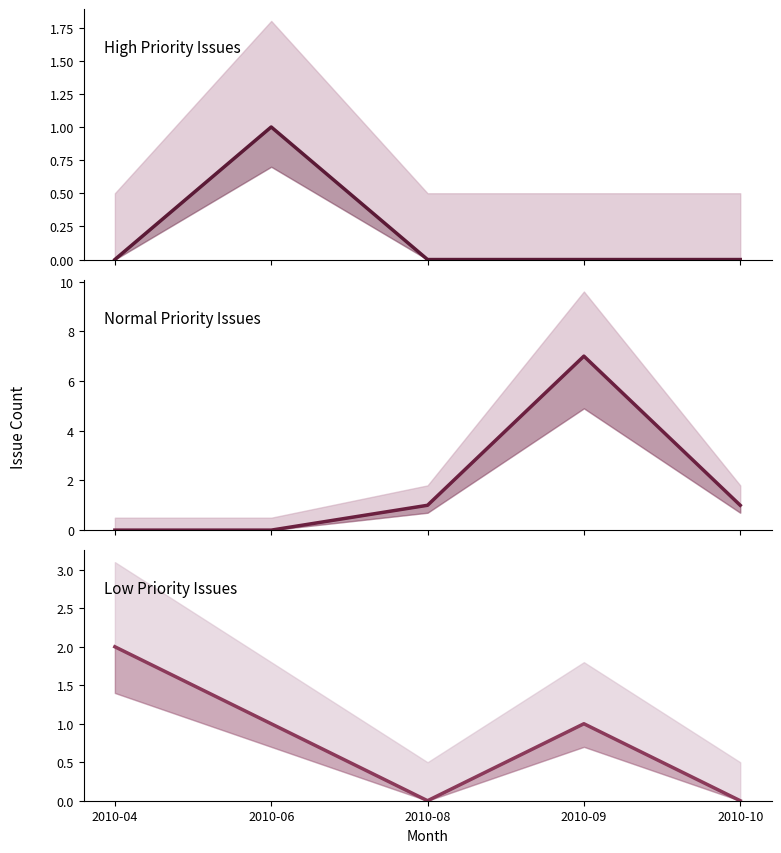

Count the High values in the range 0 to 1.

5